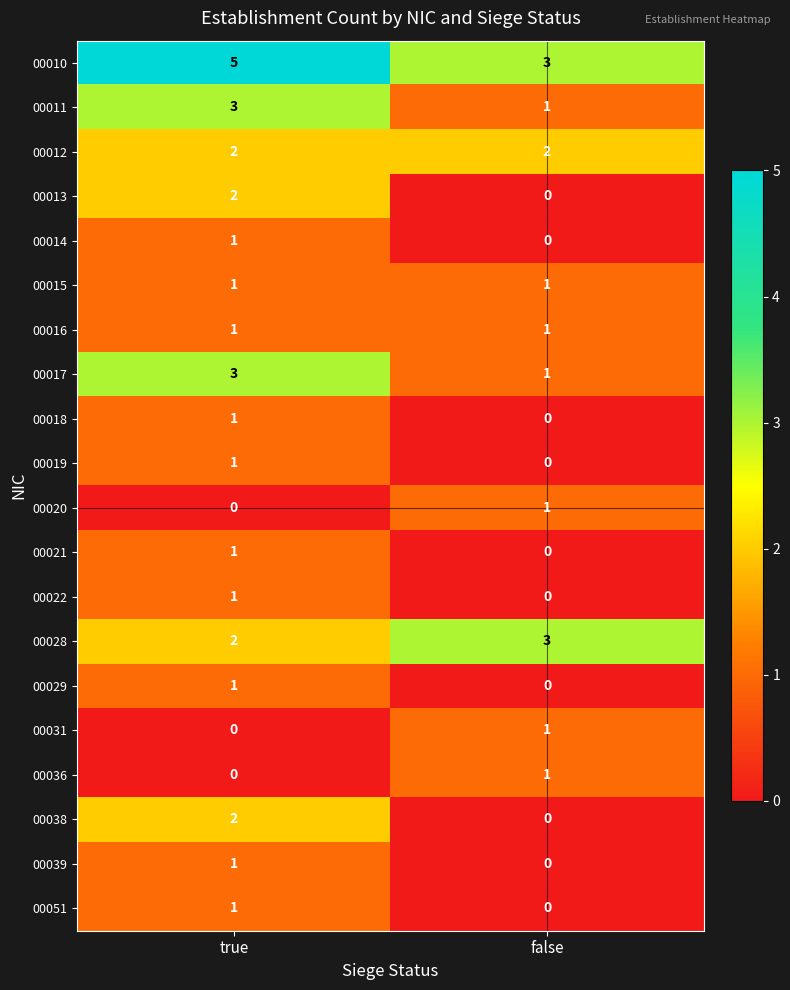

What is the greatest value displayed?

5